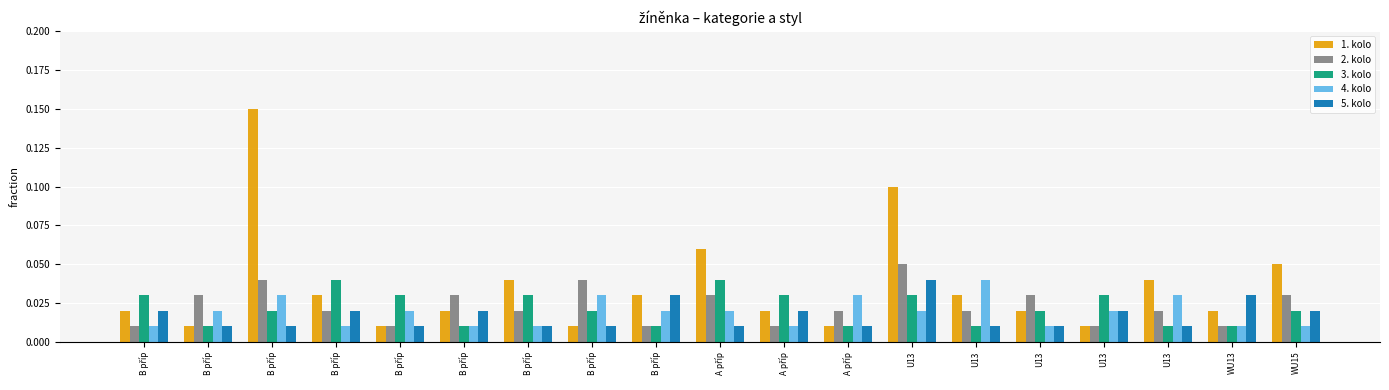

Rank the series at U13 from highest to lowest value.

1. kolo, 2. kolo, 5. kolo, 3. kolo, 4. kolo